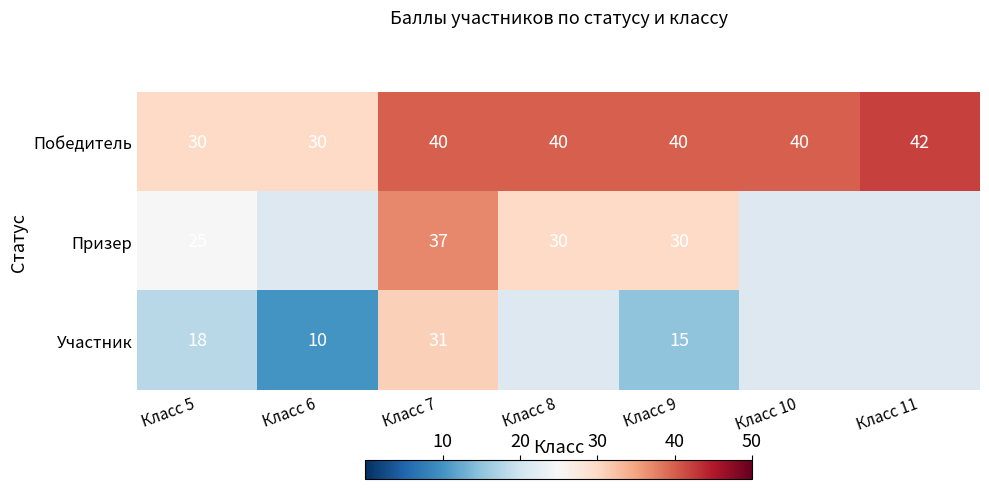

At Класс 5, list the series in order from largest to smallest.

Победитель, Призер, Участник